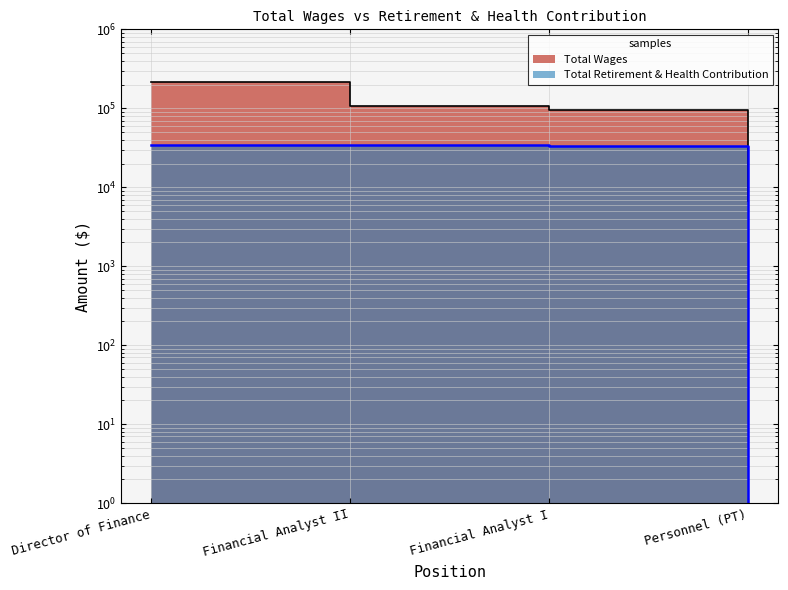

How many values in the Total Retirement & Health Contribution series exceed 34250?

1